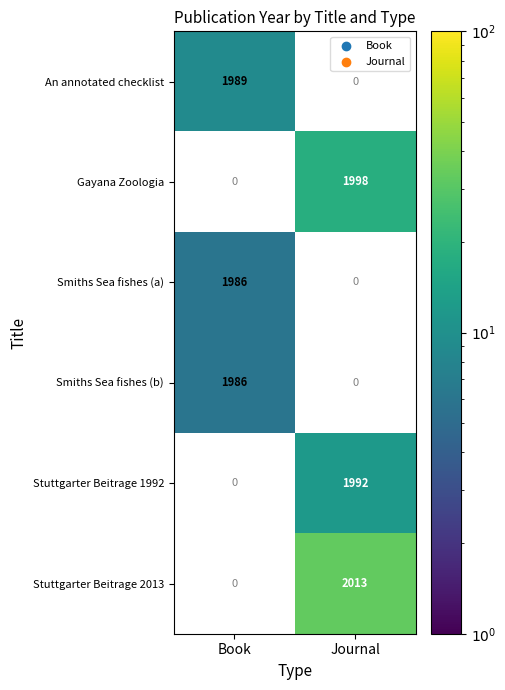

Is it true that Stuttgarter Beitrage 2013 equals 2013 at Journal?

True